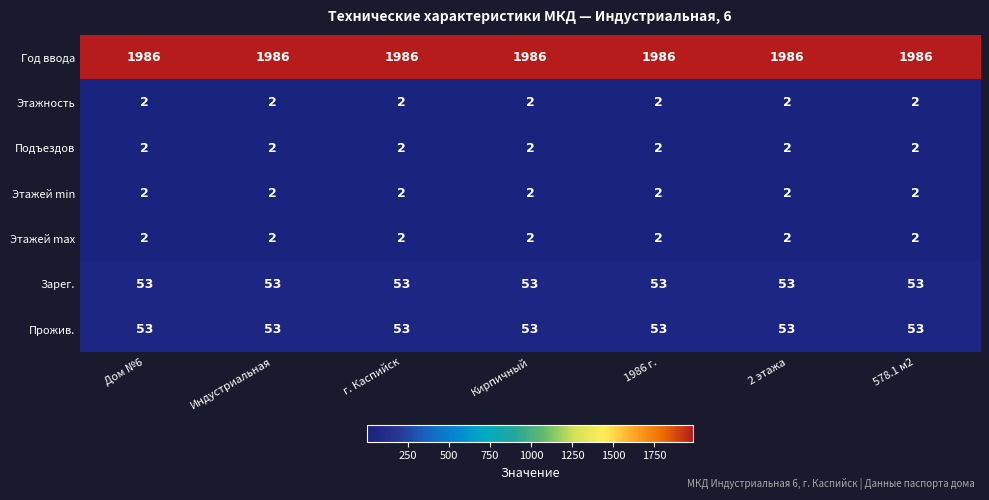

What is the spread (max minus min) of values at Дом №6?

1984